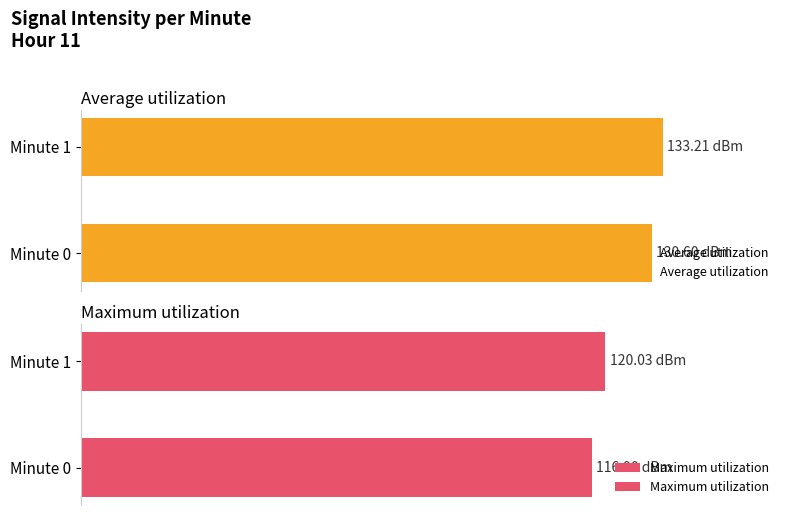

What is the maximum value shown in the chart?

133.2